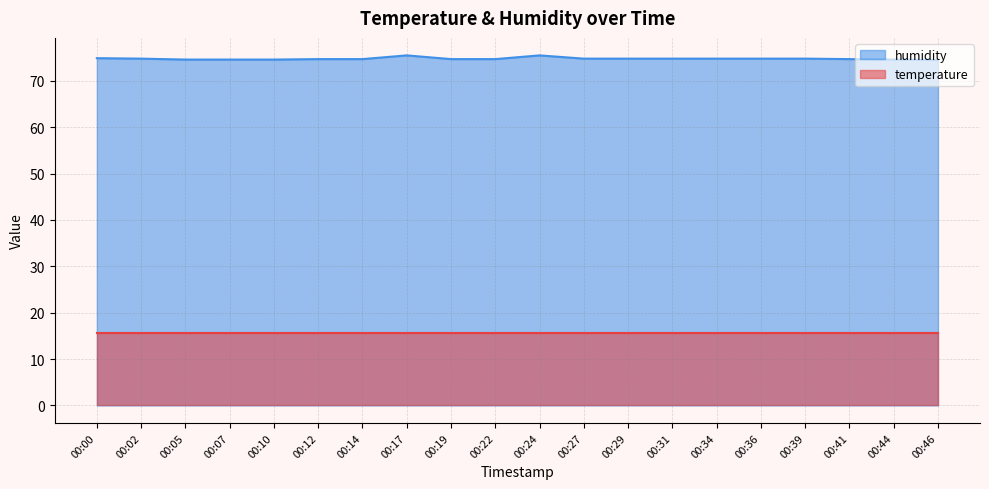

What is the maximum value shown in the chart?

75.5